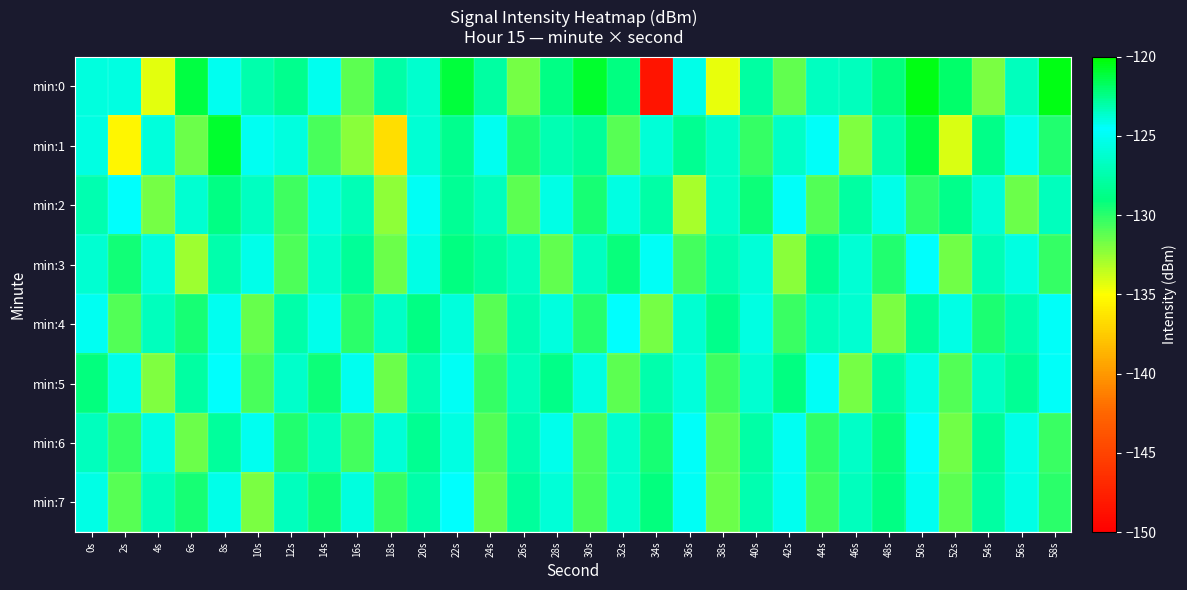

Reading right to left, extract all data points from this chart.

min:0: 58s=-120.4	56s=-126.8	54s=-131.9	52s=-121.9	50s=-120.4	48s=-129.1	46s=-126.8	44s=-126.8	42s=-131.3	40s=-127.8	38s=-134.5	36s=-125.4	34s=-148.4	32s=-128.9	30s=-120.9	28s=-122.4	26s=-131.8	24s=-127.8	22s=-121.1	20s=-123.7	18s=-127.7	16s=-131.2	14s=-125.1	12s=-128.5	10s=-127.5	8s=-124.3	6s=-121.3	4s=-134.3	2s=-125.5	0s=-125.7
min:1: 58s=-129.8	56s=-125.2	54s=-128.7	52s=-134.1	50s=-121.3	48s=-127.4	46s=-132.0	44s=-124.8	42s=-126.5	40s=-130.2	38s=-123.6	36s=-128.4	34s=-125.9	32s=-131.1	30s=-122.8	28s=-127.2	26s=-129.7	24s=-124.3	22s=-128.5	20s=-126.0	18s=-136.5	16s=-132.3	14s=-130.7	12s=-125.7	10s=-124.9	8s=-120.9	6s=-131.5	4s=-123.9	2s=-135.4	0s=-124.0
min:2: 58s=-126.9	56s=-131.5	54s=-123.8	52s=-128.6	50s=-130.1	48s=-125.3	46s=-127.8	44s=-131.0	42s=-124.7	40s=-129.3	38s=-126.4	36s=-132.9	34s=-127.7	32s=-124.1	30s=-129.6	28s=-125.5	26s=-131.2	24s=-126.8	22s=-128.3	20s=-124.9	18s=-132.4	16s=-127.1	14s=-125.7	12s=-130.5	10s=-123.4	8s=-128.9	6s=-126.2	4s=-131.8	2s=-124.6	0s=-127.3
min:3: 58s=-130.3	56s=-125.6	54s=-127.1	52s=-131.7	50s=-124.6	48s=-129.8	46s=-126.0	44s=-128.4	42s=-132.2	40s=-125.9	38s=-127.3	36s=-130.6	34s=-124.4	32s=-129.2	30s=-126.7	28s=-131.3	26s=-123.5	24s=-127.9	22s=-129.0	20s=-125.4	18s=-131.6	16s=-128.1	14s=-126.3	12s=-130.8	10s=-124.2	8s=-127.5	6s=-132.7	4s=-125.8	2s=-129.4	0s=-126.1
min:4: 58s=-124.8	56s=-127.5	54s=-129.7	52s=-125.4	50s=-128.2	48s=-131.9	46s=-126.1	44s=-127.0	42s=-130.4	40s=-124.0	38s=-128.6	36s=-126.2	34s=-131.8	32s=-124.5	30s=-129.9	28s=-125.7	26s=-127.3	24s=-131.1	22s=-123.9	20s=-128.8	18s=-126.5	16s=-130.0	14s=-125.2	12s=-127.6	10s=-131.4	8s=-124.3	6s=-129.5	4s=-126.8	2s=-130.9	0s=-125.0
min:5: 58s=-124.7	56s=-128.3	54s=-126.6	52s=-130.9	50s=-125.5	48s=-127.9	46s=-131.8	44s=-124.4	42s=-129.0	40s=-126.1	38s=-130.5	36s=-125.8	34s=-127.5	32s=-131.2	30s=-124.0	28s=-128.7	26s=-126.8	24s=-130.3	22s=-124.9	20s=-127.2	18s=-131.6	16s=-125.1	14s=-129.3	12s=-126.4	10s=-130.7	8s=-124.6	6s=-127.8	4s=-132.0	2s=-125.3	0s=-129.1
min:6: 58s=-130.4	56s=-125.3	54s=-128.1	52s=-131.7	50s=-124.6	48s=-129.2	46s=-126.5	44s=-130.1	42s=-125.0	40s=-127.7	38s=-131.3	36s=-124.8	34s=-129.5	32s=-126.3	30s=-130.8	28s=-125.2	26s=-127.4	24s=-131.0	22s=-124.1	20s=-128.4	18s=-125.9	16s=-130.6	14s=-126.7	12s=-129.8	10s=-124.3	8s=-128.0	6s=-131.5	4s=-125.6	2s=-130.2	0s=-126.9
min:7: 58s=-130.0	56s=-125.5	54s=-127.8	52s=-131.2	50s=-124.3	48s=-128.8	46s=-126.9	44s=-130.5	42s=-125.1	40s=-127.3	38s=-131.6	36s=-124.9	34s=-129.1	32s=-126.2	30s=-130.7	28s=-125.9	26s=-128.0	24s=-131.4	22s=-124.5	20s=-127.6	18s=-130.3	16s=-125.7	14s=-129.4	12s=-126.8	10s=-131.9	8s=-124.2	6s=-129.6	4s=-127.0	2s=-131.1	0s=-125.4